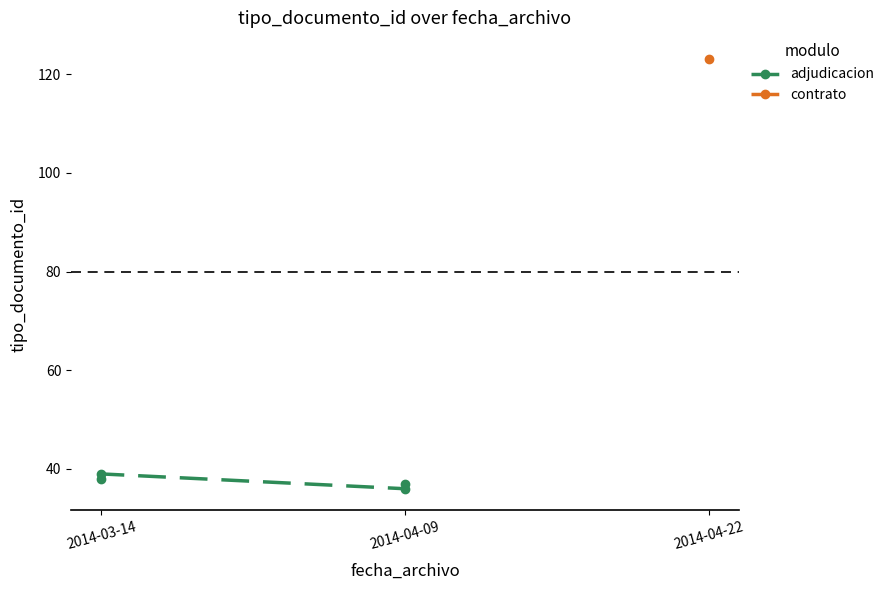

What is the ratio of the value at 2014-04-09 to the value at 2014-03-14?

1.0